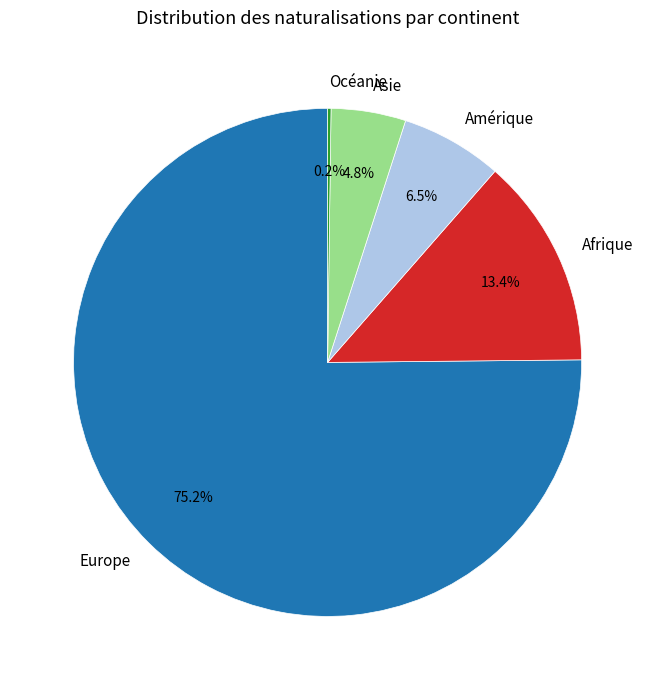

To the nearest percent, what is the combined percentage of Europe and Amérique?

82%